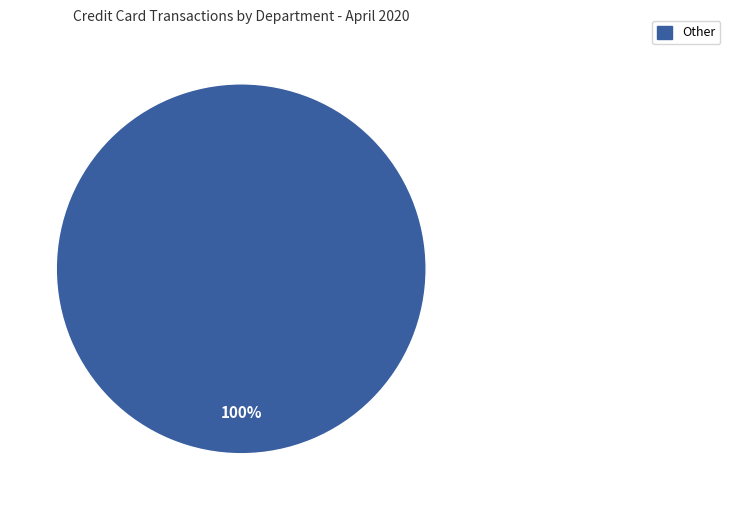

Is there a majority slice in this chart?

Yes